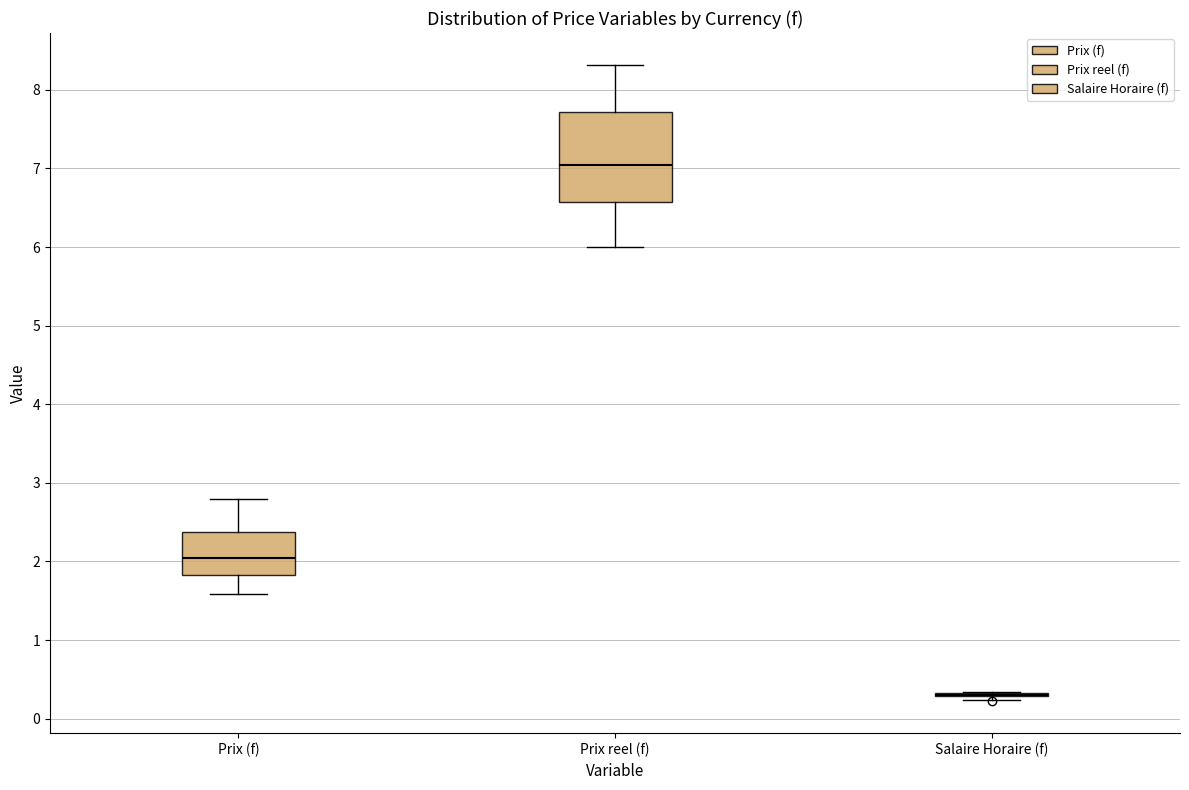

Reading left to right, transcribe this box plot: for each box, give where its median line is, the range the box spans, and where its two whiskers end, as read against the y-axis. The values are not printed on the chart, so give them approximately, as read against the axis.

Prix (f): median 2.1, box 1.8 to 2.4, whiskers 1.6 to 2.8
Prix reel (f): median 7.0, box 6.6 to 7.7, whiskers 6.0 to 8.3
Salaire Horaire (f): box collapsed to a line at 0.3, whiskers 0.2 to 0.3